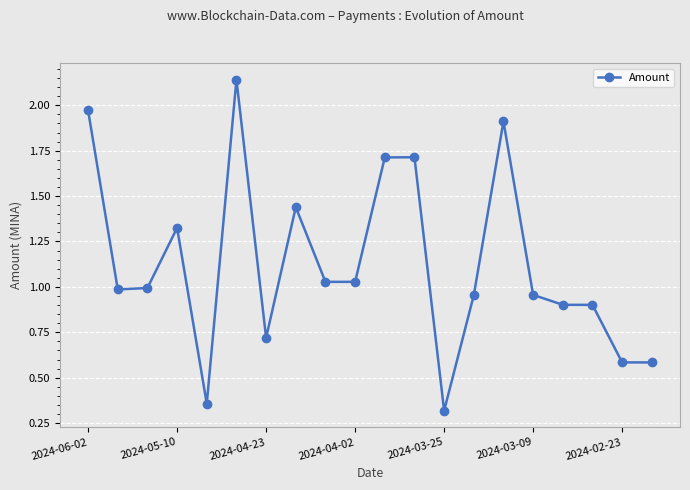

What is the value of the 19th point from the left?

0.6